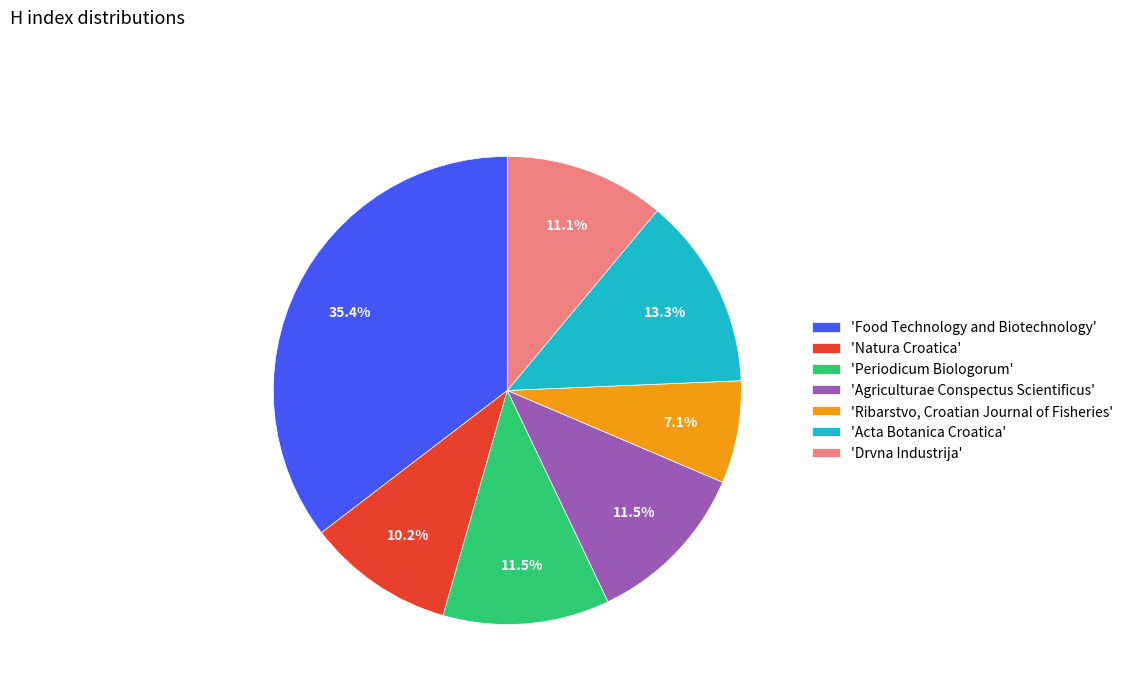

Combined, what portion of the pie is 'Food Technology and Biotechnology' and 'Ribarstvo, Croatian Journal of Fisheries'?

42.5%